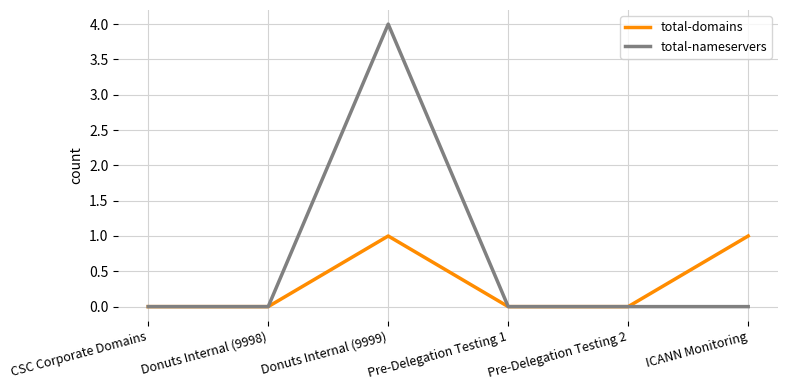

What position from the right is Donuts Internal (9999)?

4